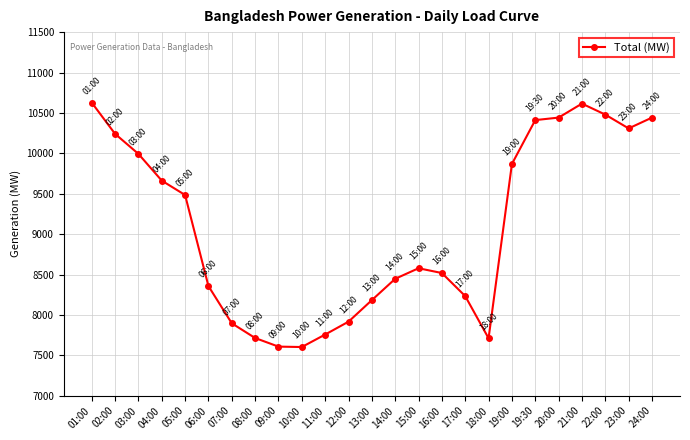

Approximately how many times larger is the value at 14:00 compared to 22:00?

0.8